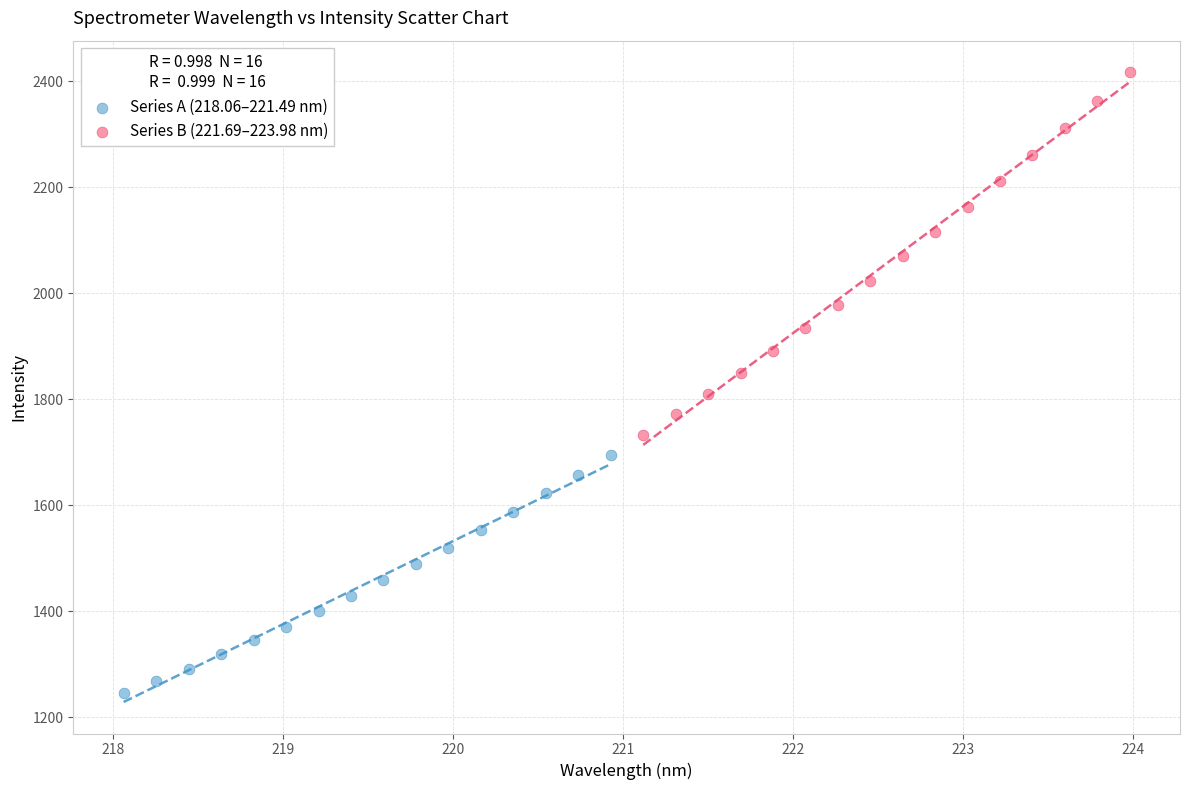

What are all the series names shown in the legend?

Series A (218.06–221.49 nm), Series B (221.69–223.98 nm)